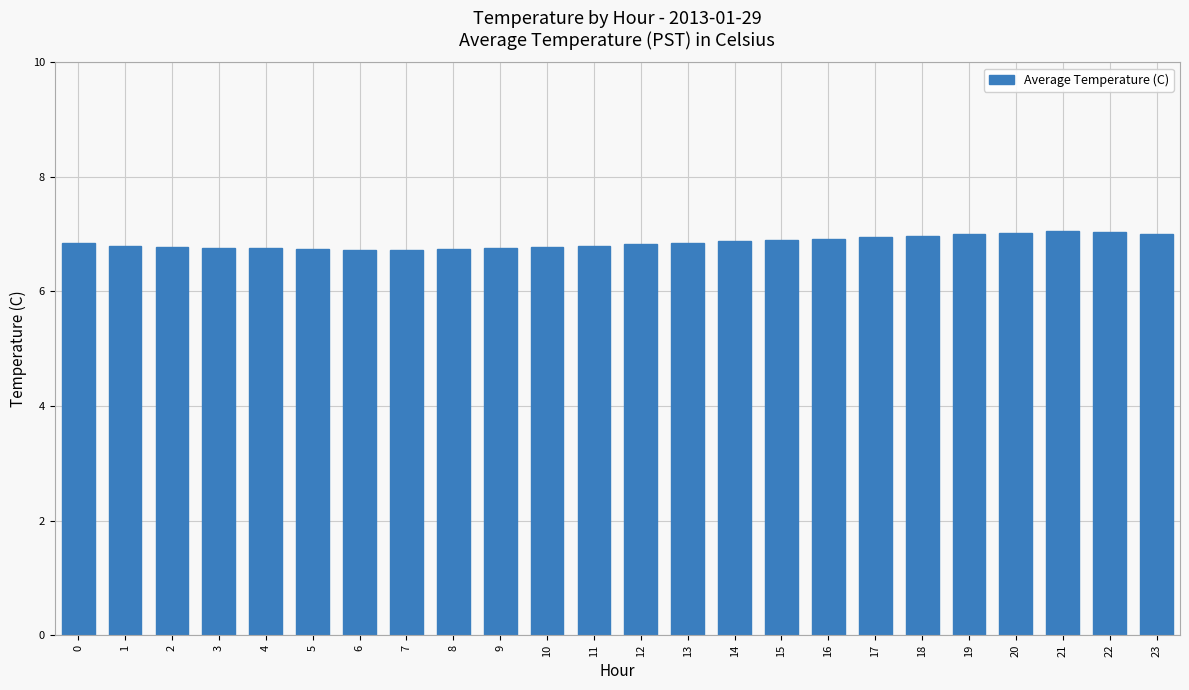

Is it true that the value at 22 is 10.6?

False